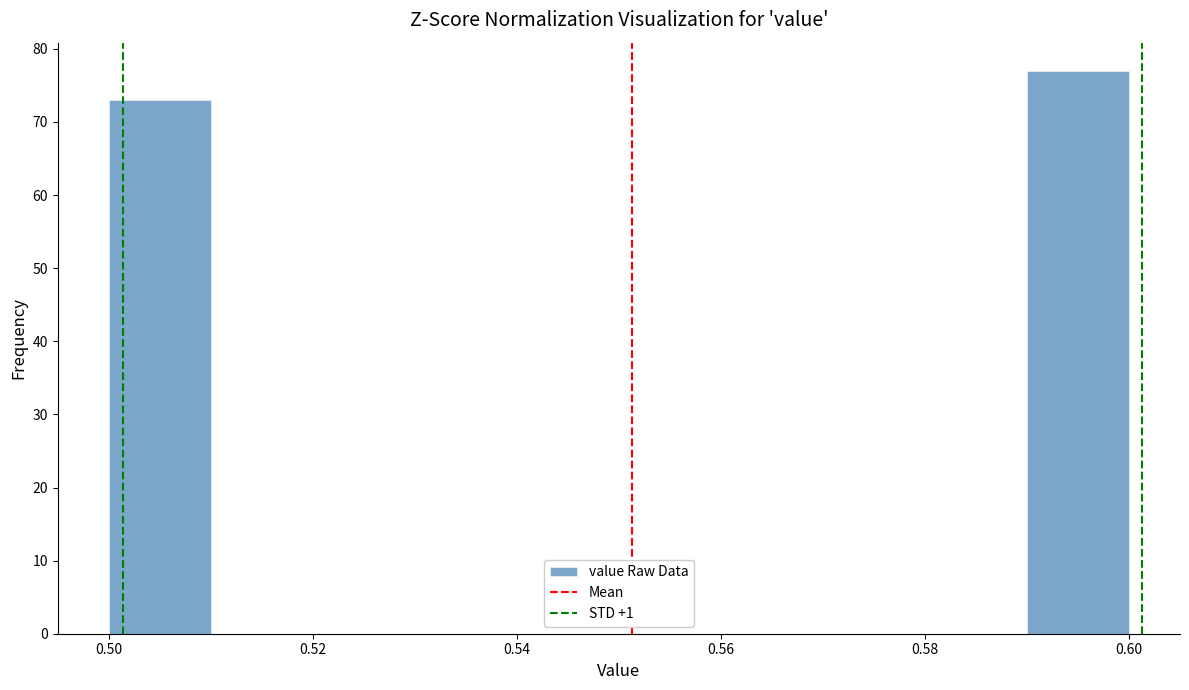

How tall is the bar that spans 0.50 to 0.51 on the x-axis? The values are not printed on the chart, so give them approximately, as read against the axis.

73